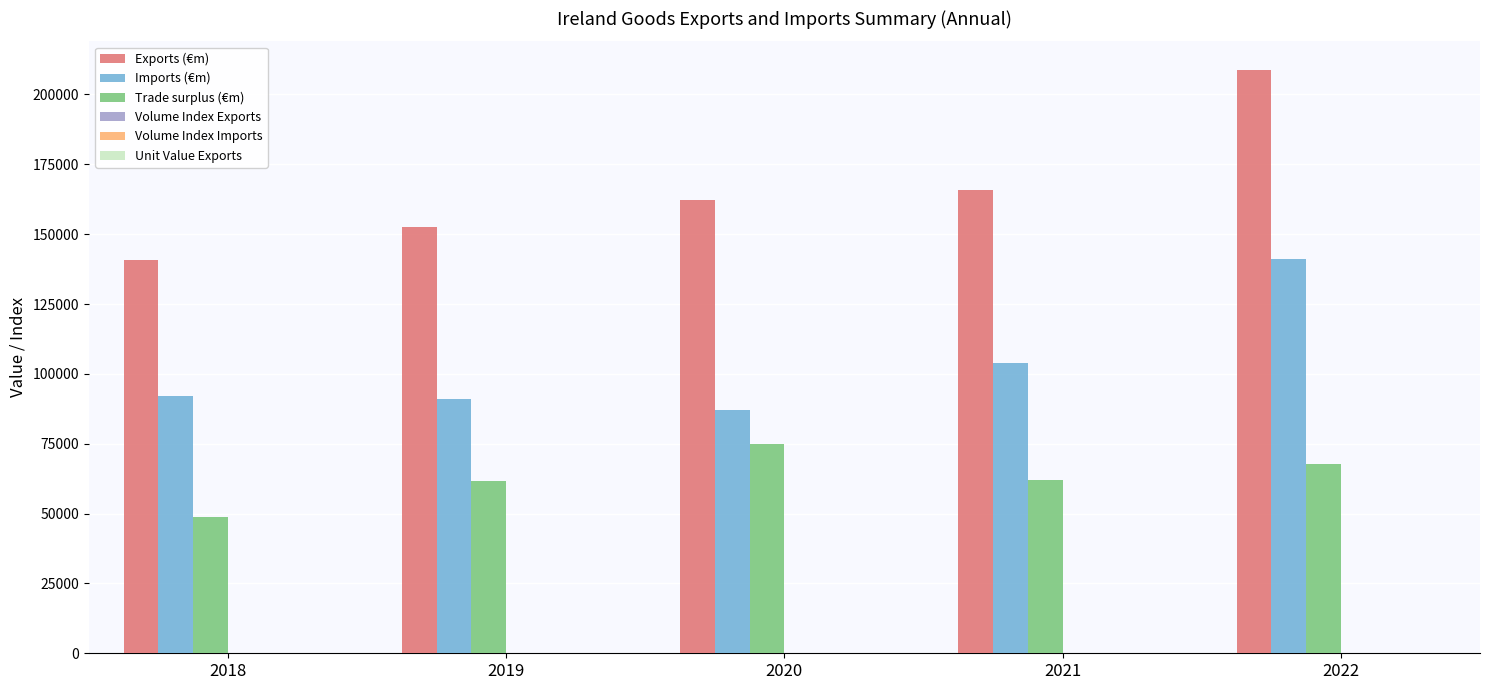

How many distinct data groups are displayed?

6